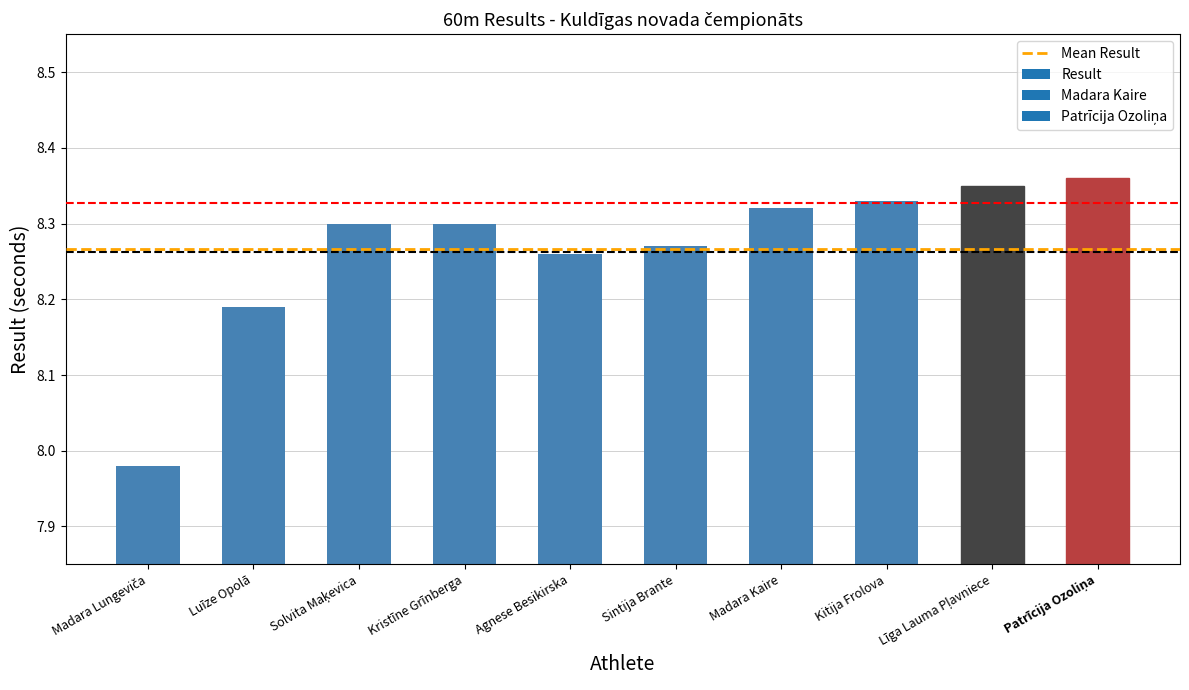

What is the sum of all values?

82.7